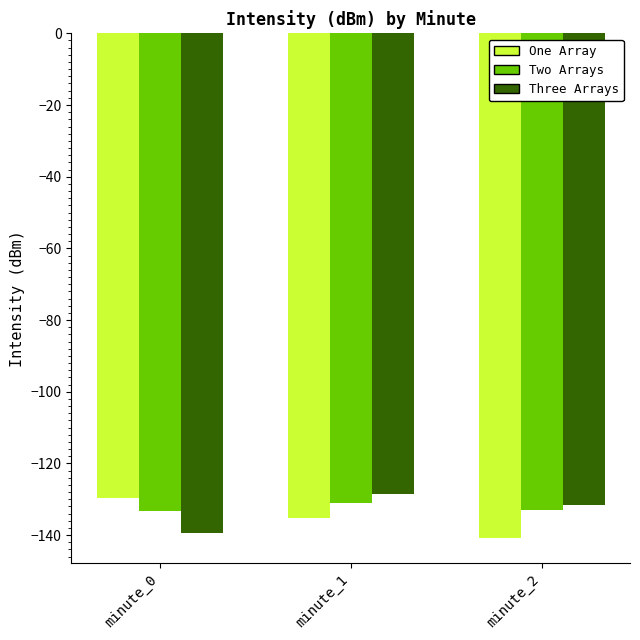

What is the greatest value displayed?

-128.6